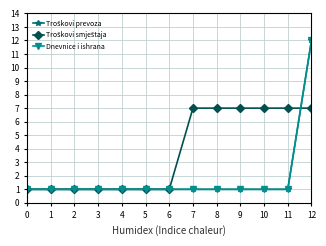

Which has a higher value, 5 or 1?

5